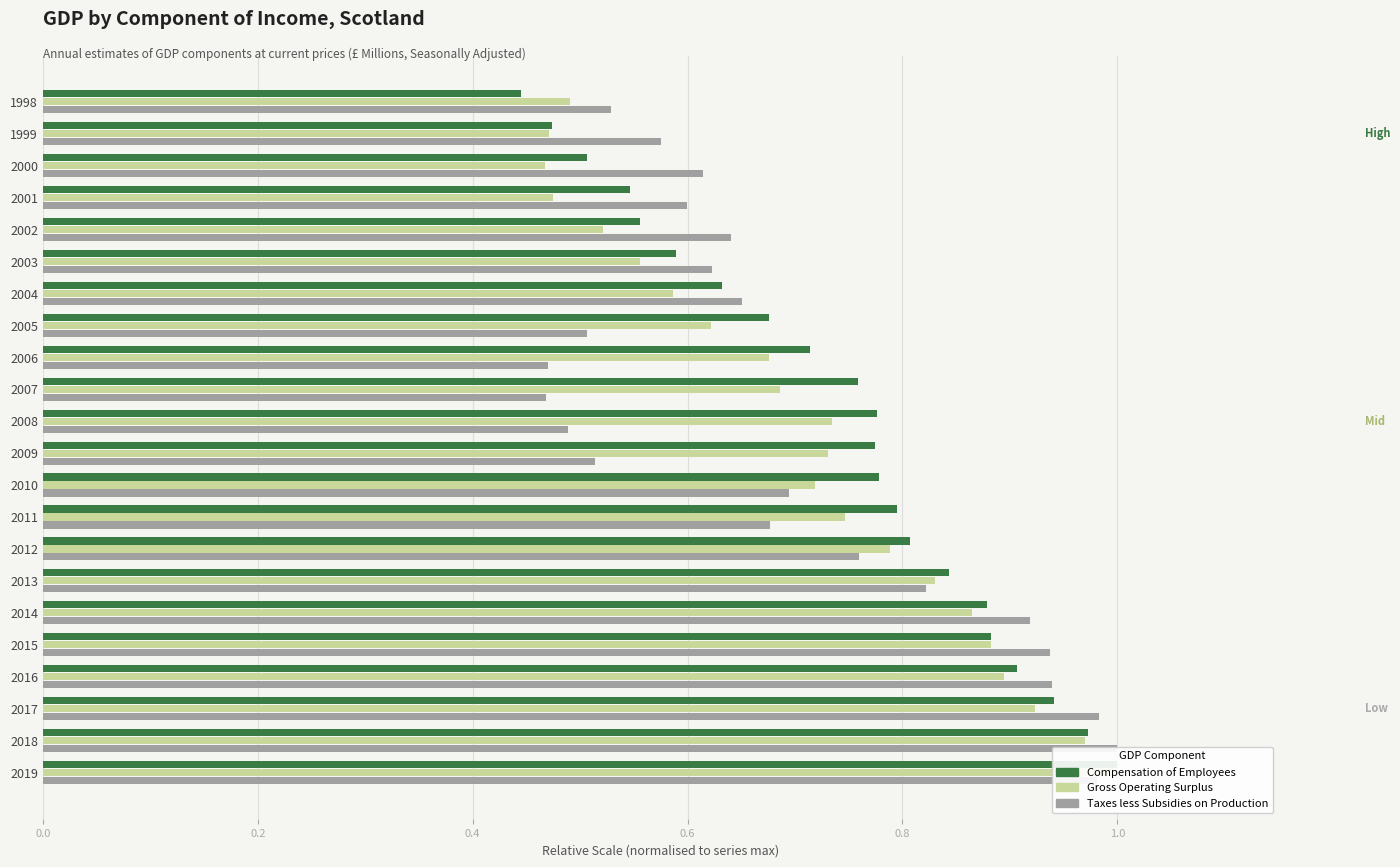

Which series has the largest range (max minus min)?

Compensation of Employees